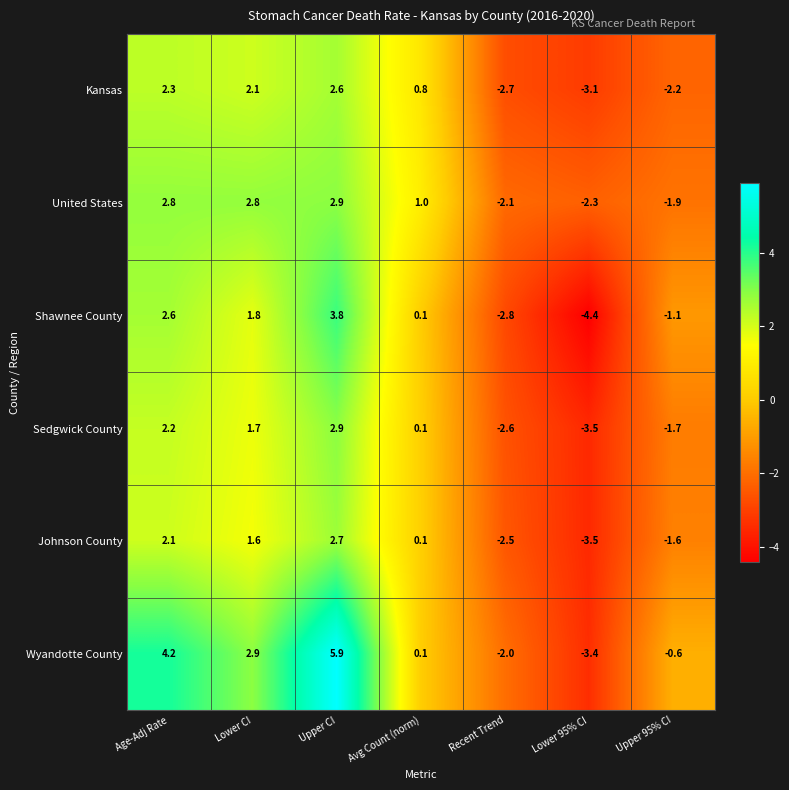

Is it true that United States equals 2.8 at Lower CI?

True